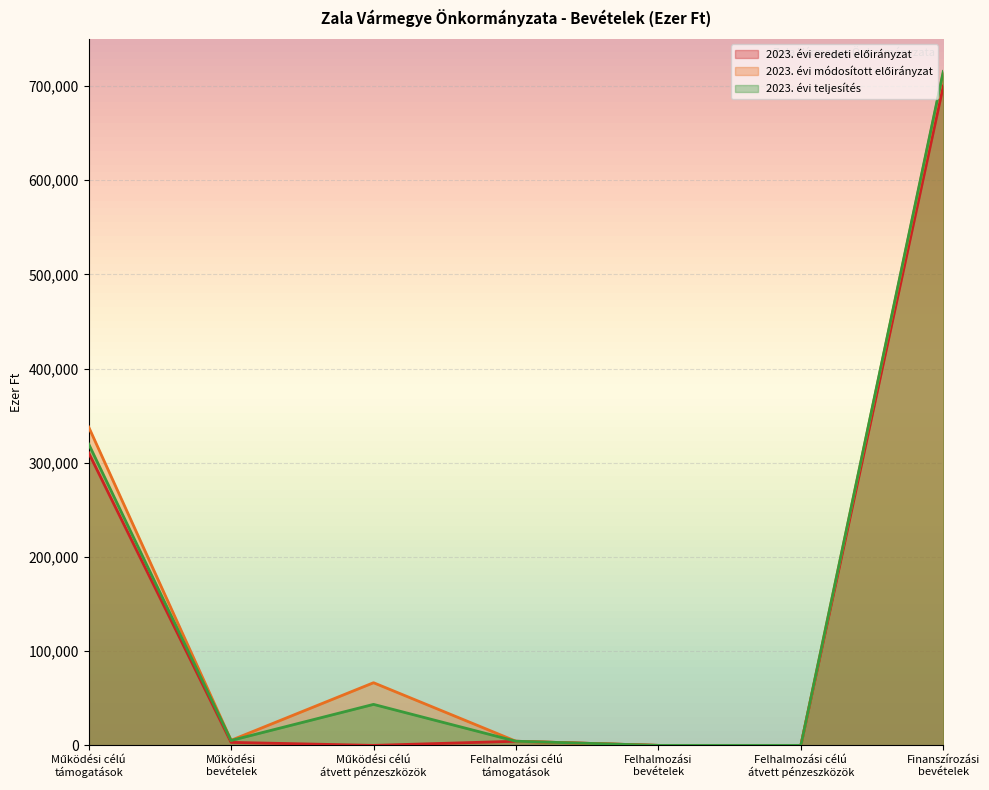

Rank the categories by 2023. évi eredeti előirányzat value from lowest to highest.

Működési célú
átvett pénzeszközök, Felhalmozási
bevételek, Felhalmozási célú
átvett pénzeszközök, Működési
bevételek, Felhalmozási célú
támogatások, Működési célú
támogatások, Finanszírozási
bevételek